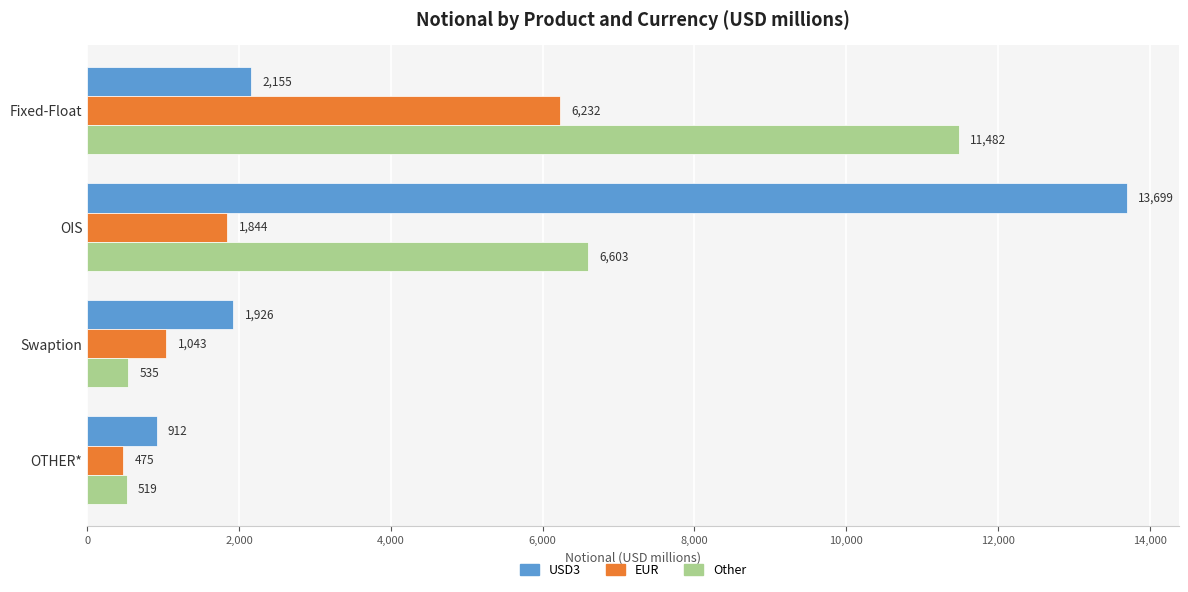

How many data points in Other are less than 6603?

2